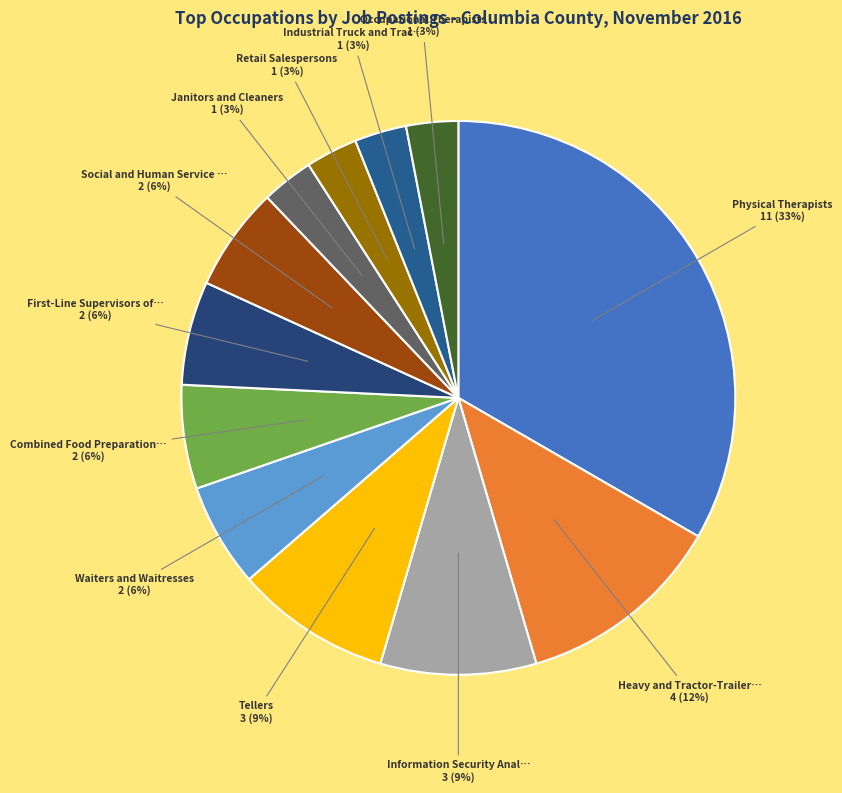

To the nearest percent, what portion does Industrial Truck and Trac… represent?

3%